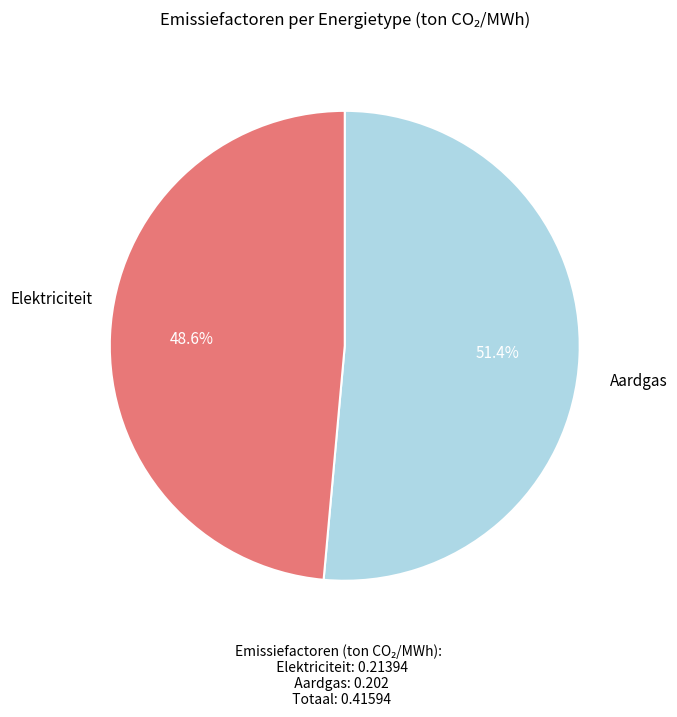

Is there a majority slice in this chart?

Yes